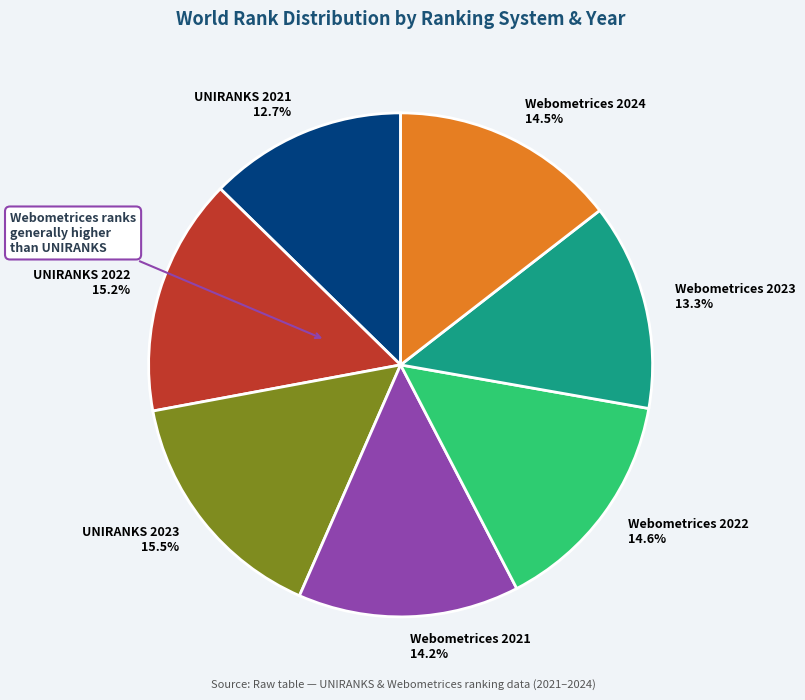

Is UNIRANKS 2023 the majority of the pie?

No